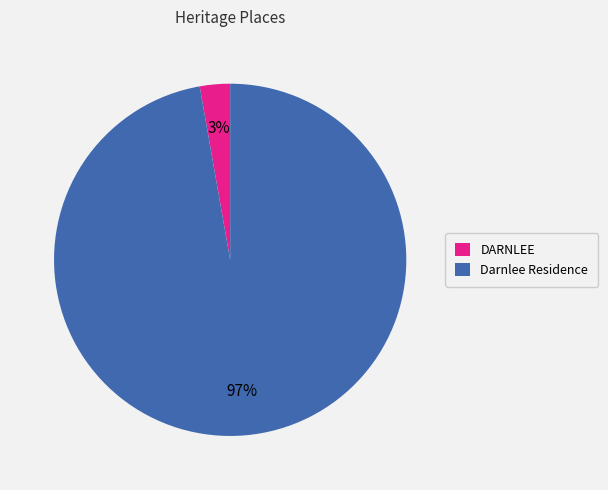

Does any single category account for the majority?

Yes